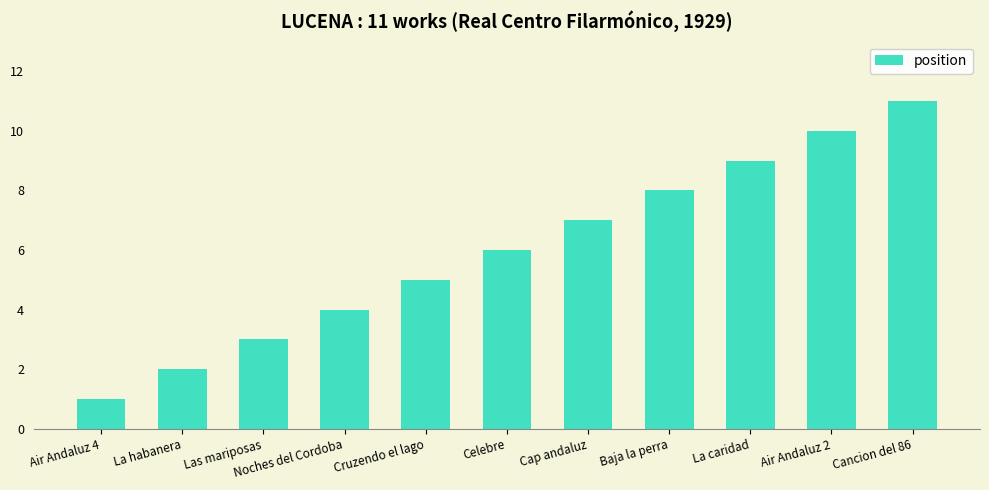

What is the value of the 9th bar from the left?

9